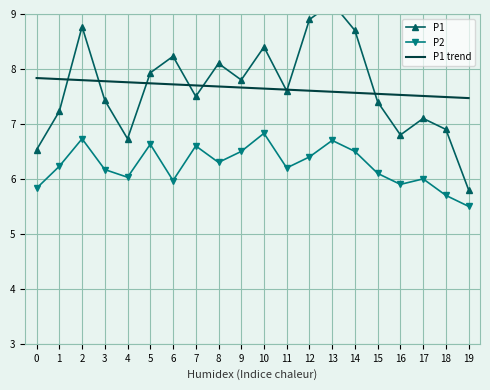

True or false: P1 and P1 trend cross at least once.

True